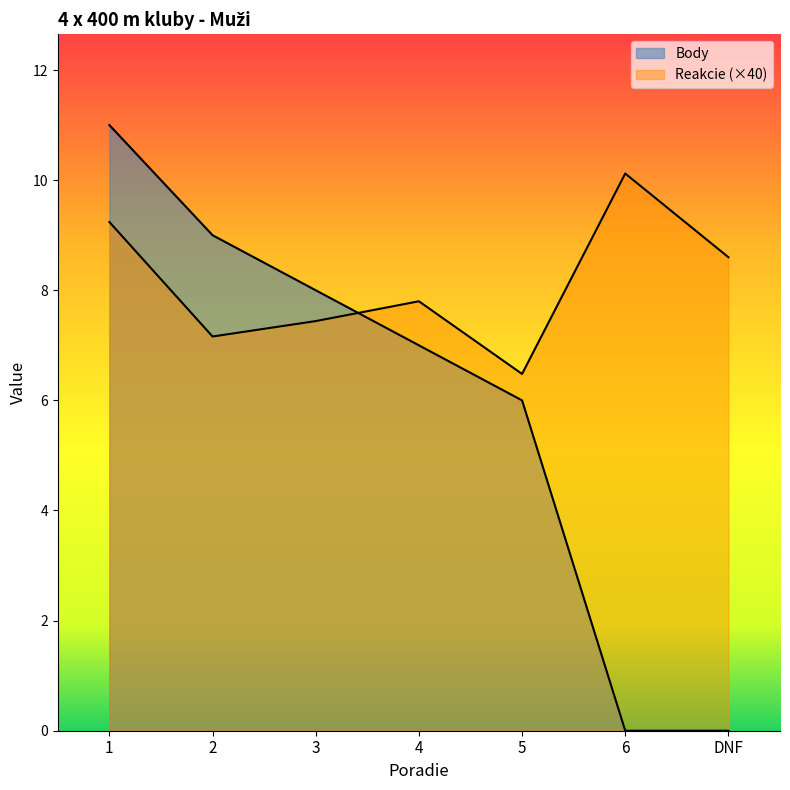

What is the label of the 3rd point from the left?

3